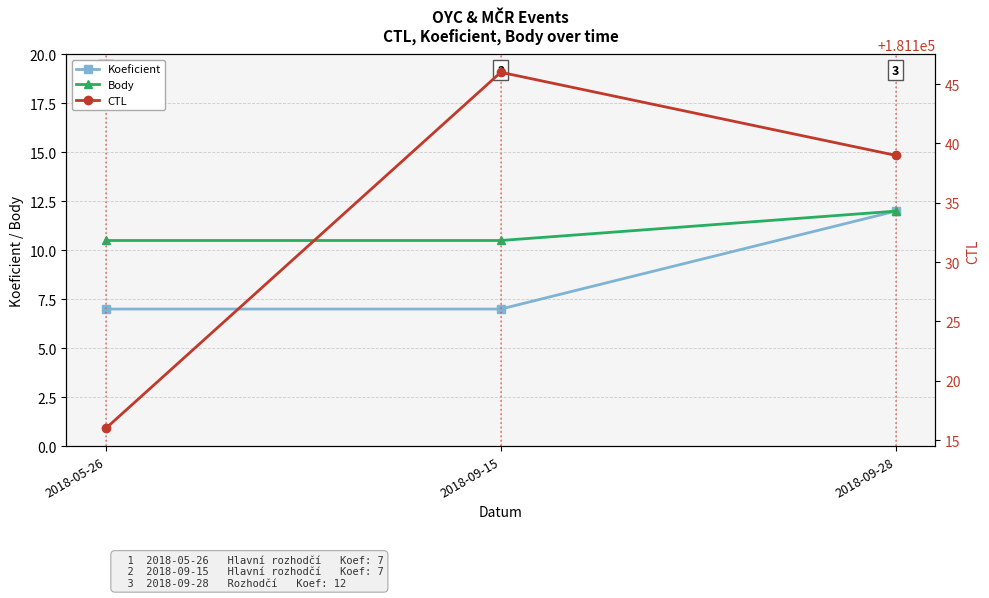

What is the difference between the maximum and minimum values in the Body series?

1.5